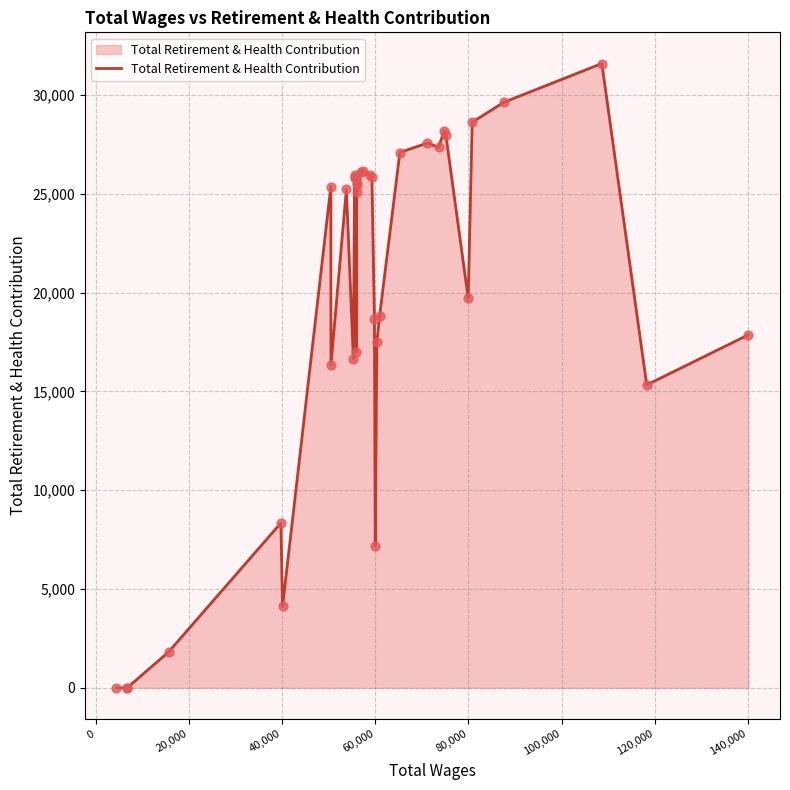

What is the maximum value shown in the chart?

31601